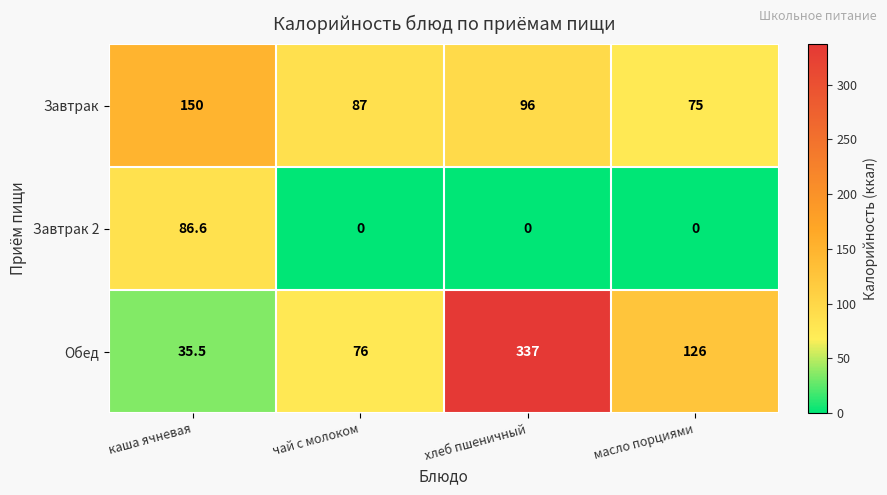

Is it true that Завтрак 2 equals 0.0 at чай с молоком?

True